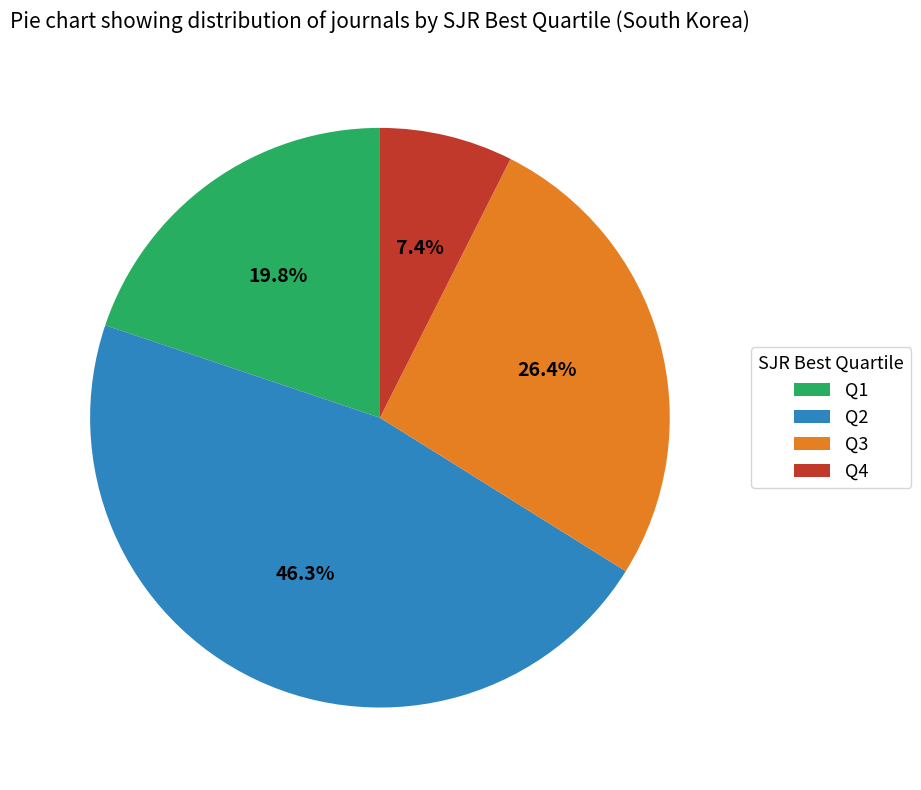

Do Q1 and Q3 together represent more than half of the pie?

No